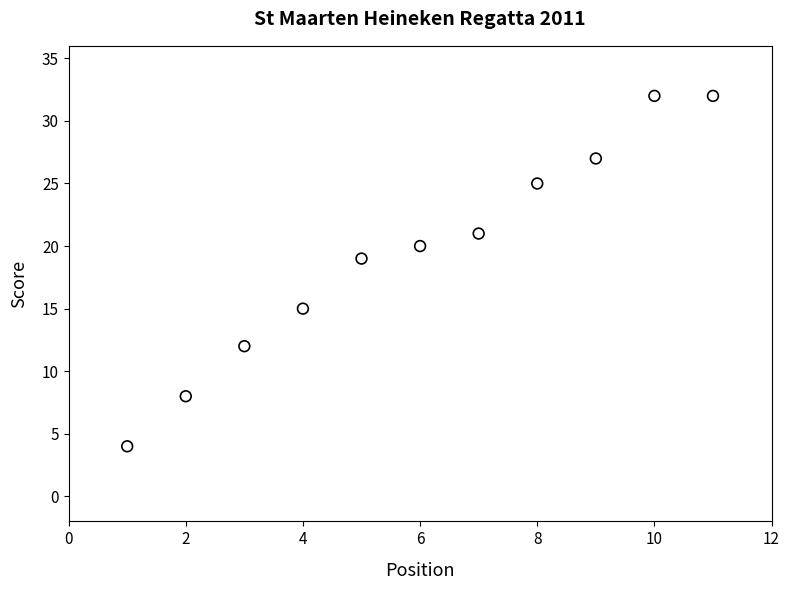

What is the average X value?

6